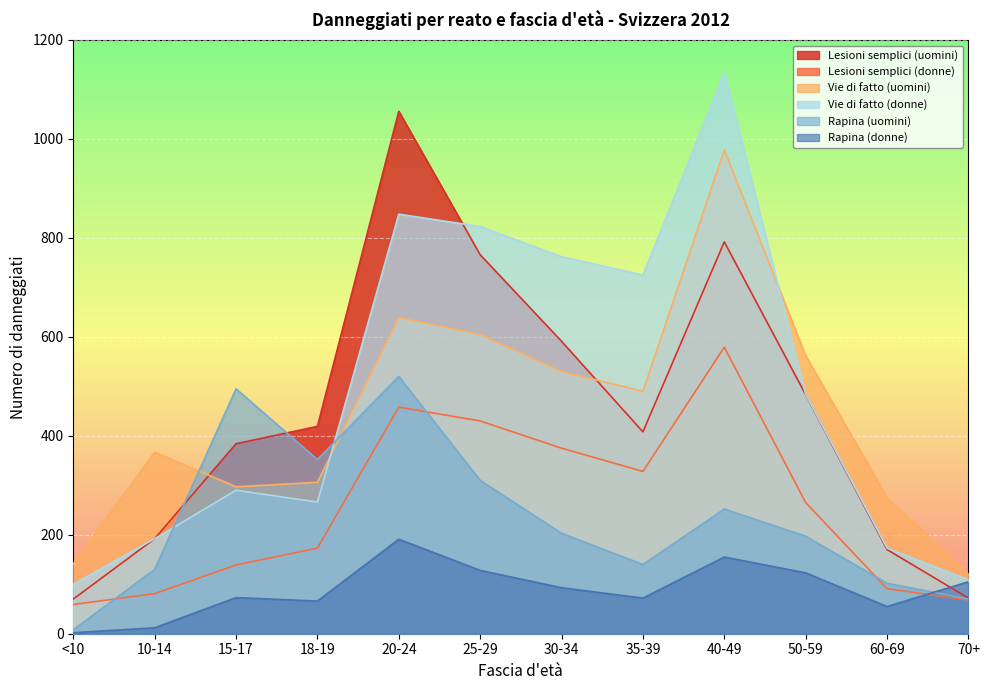

What is the difference between the maximum and second lowest values in the Rapina (donne) series?

179